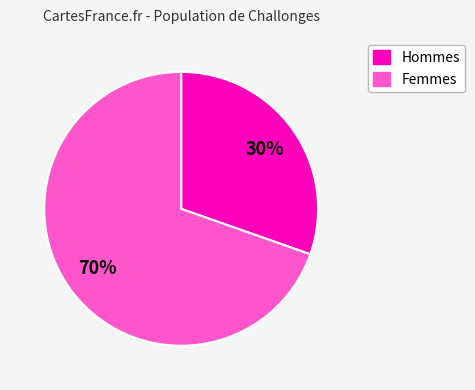

How many slices are in this pie chart?

2